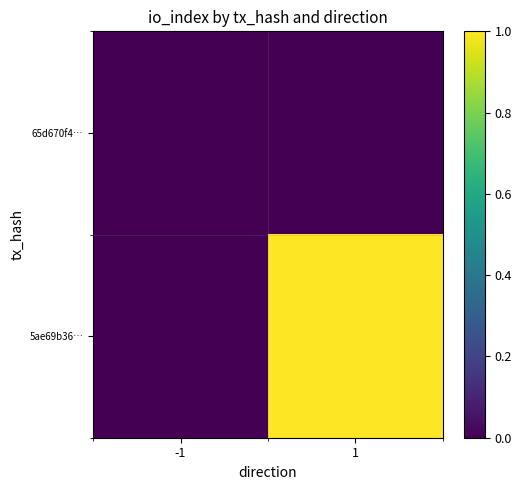

At how many categories does at least one series exceed 0?

1